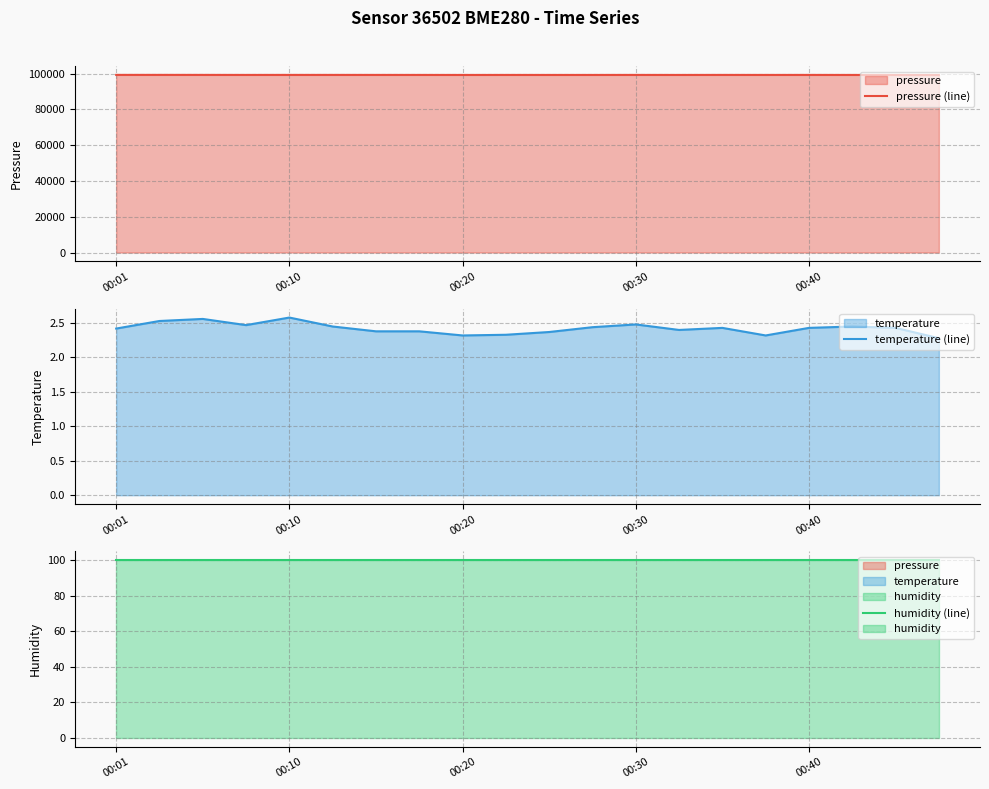

What is the minimum value for pressure (line)?

99313.1